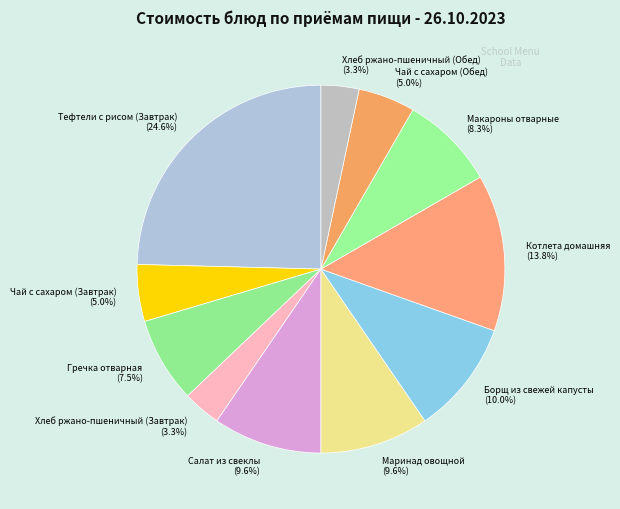

Combined, do Хлеб ржано-пшеничный (Завтрак) (3.3%) and Салат из свеклы (9.6%) account for over 50%?

No